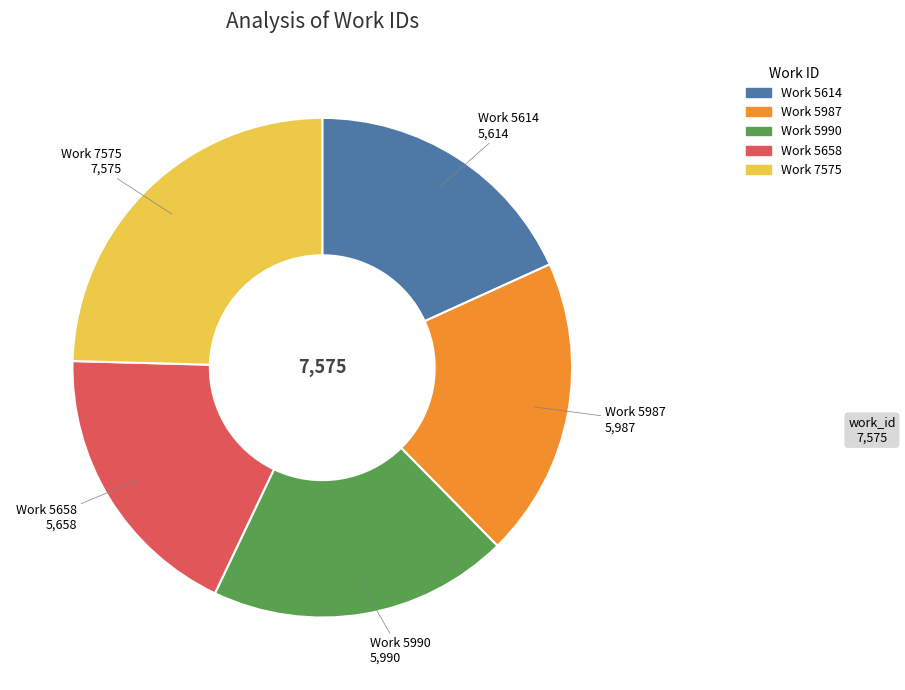

What is the largest slice in the pie chart?

Work 7575